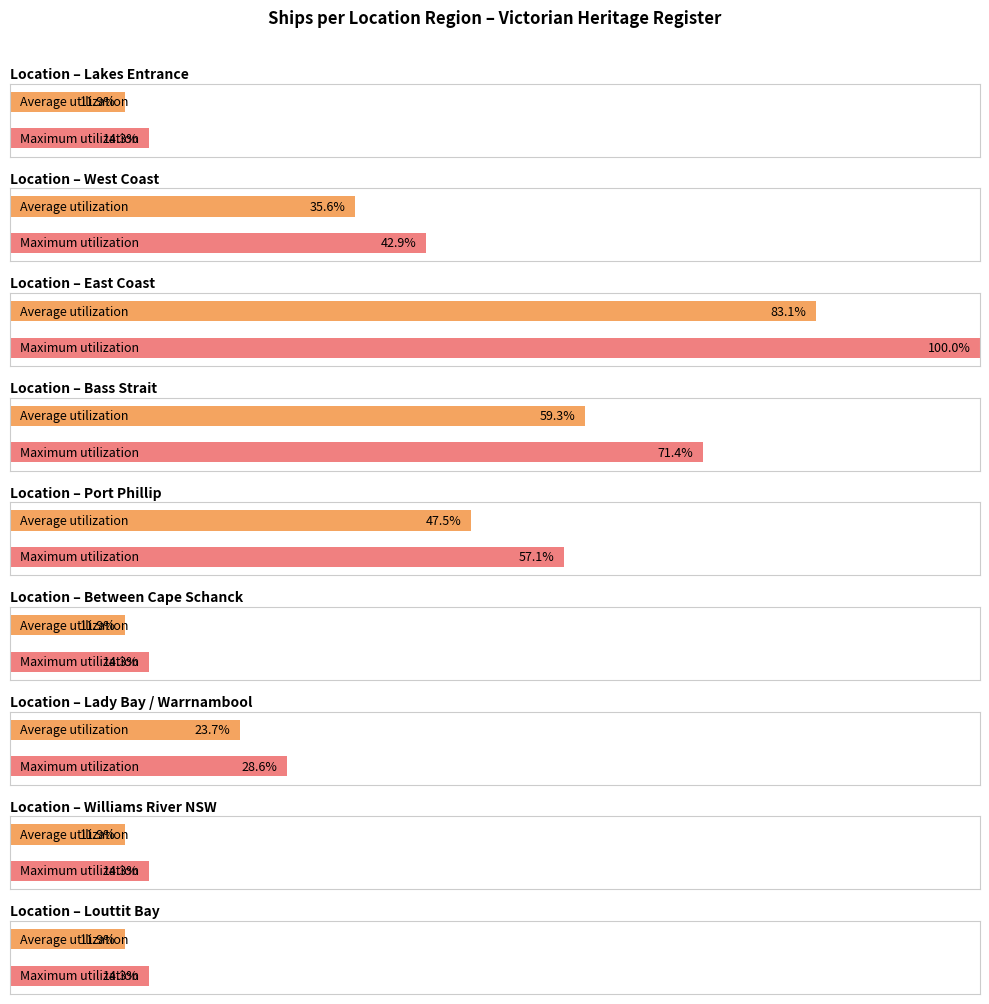

Which category has the lowest value in the Count series?

Between Cape Schanck